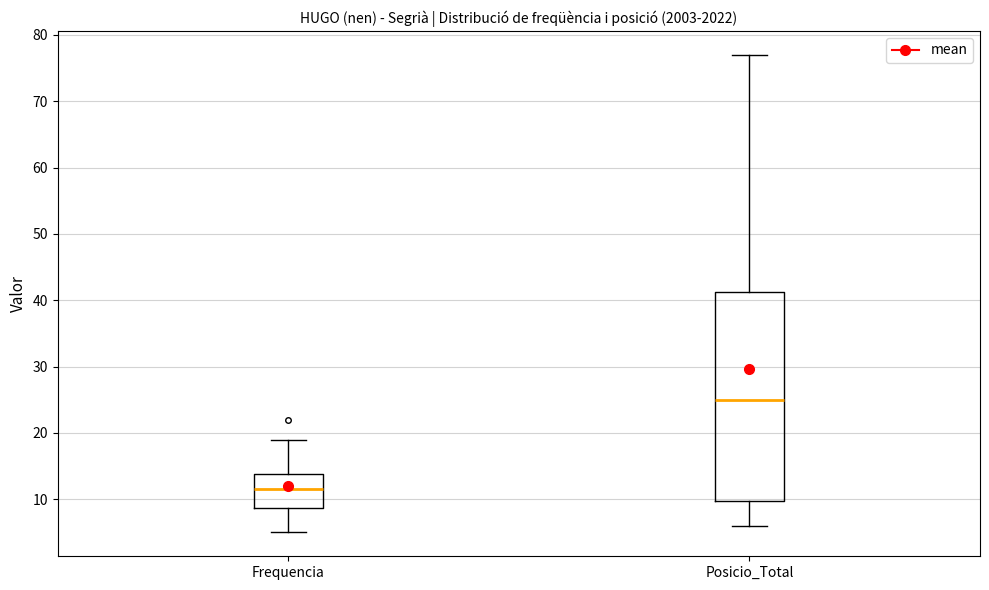

Comparing the boxes themselves (not the whiskers), which one is the tallest?

Posicio_Total